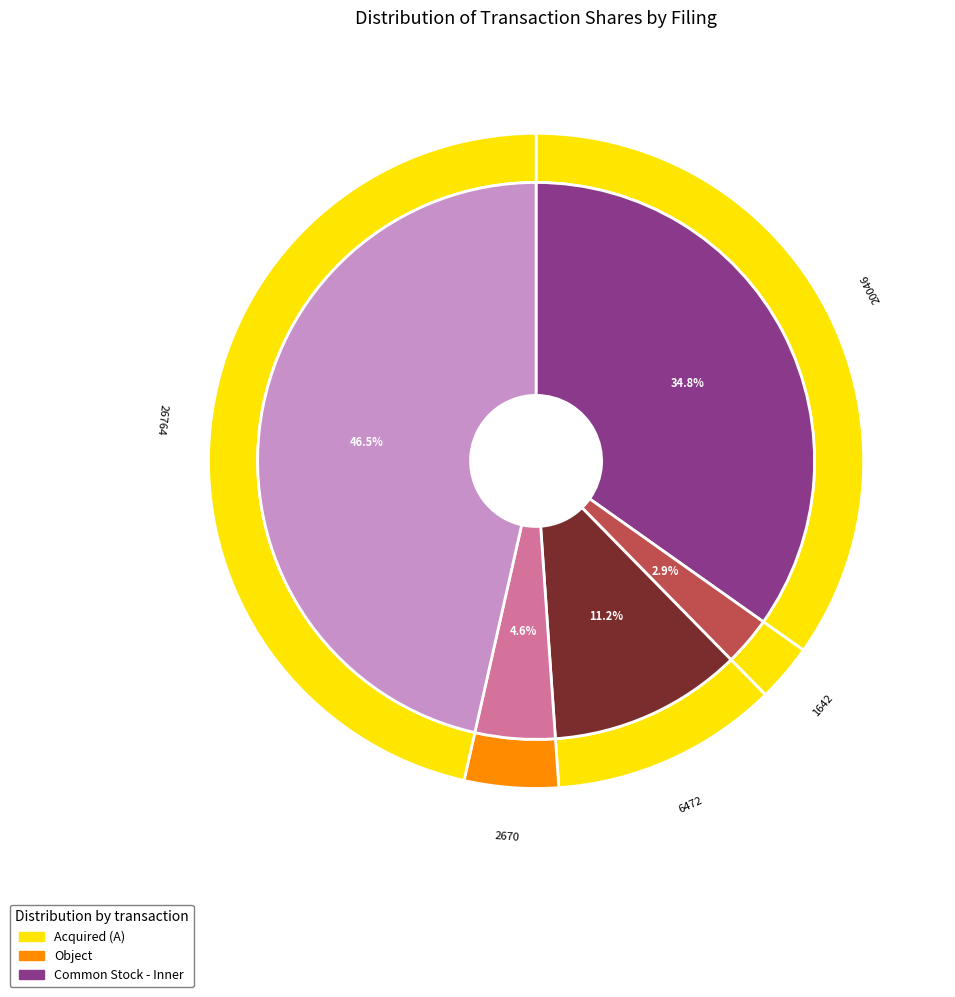

To the nearest percent, what percentage of the pie is wf-form4_164616860318701.xml?

5%